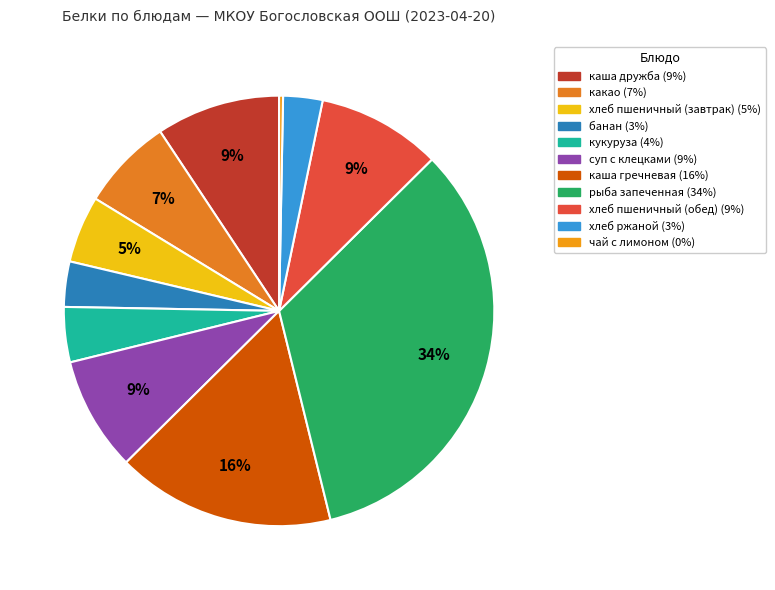

Is it true that каша гречневая is 16% of the pie?

True